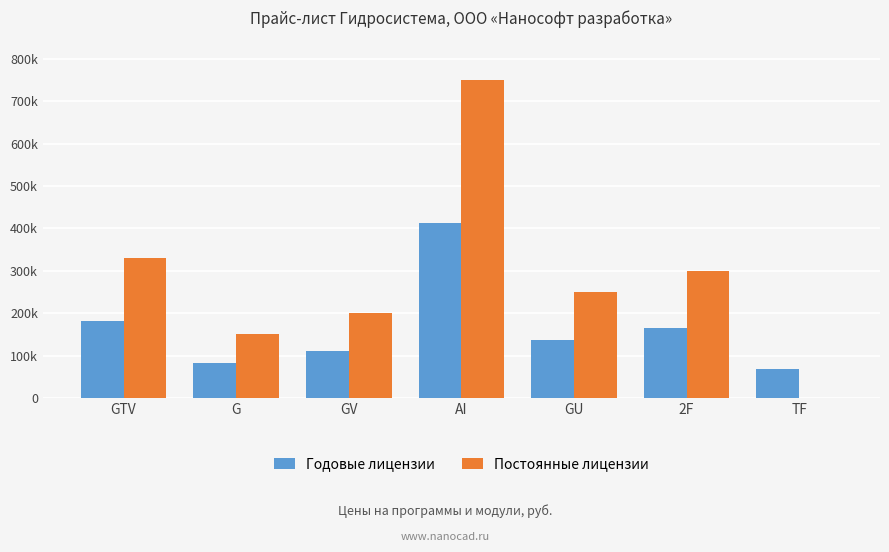

What are all the series names shown in the legend?

Годовые лицензии, Постоянные лицензии